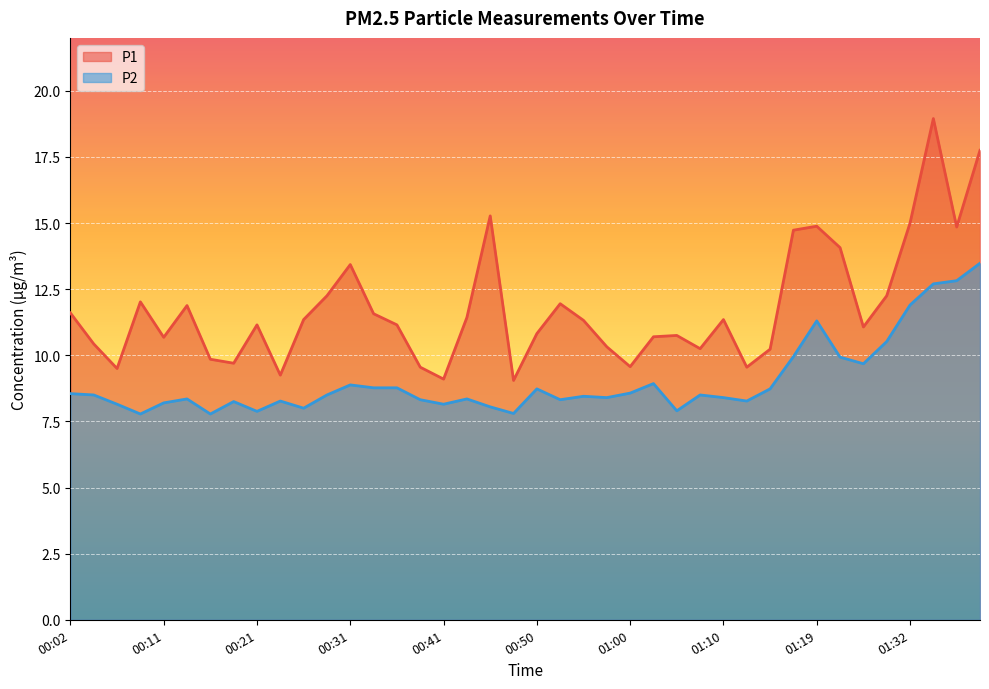

The value of P1 at 01:05 is 10.8. True or false?

True